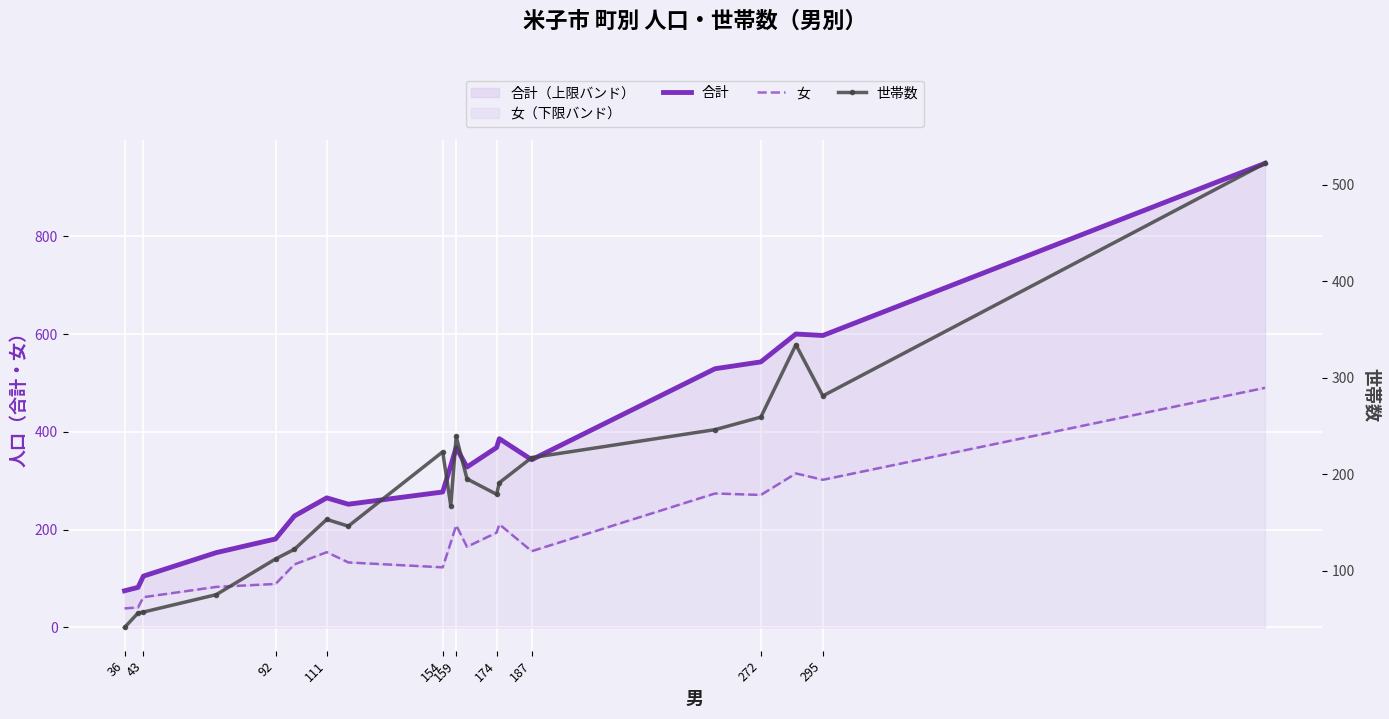

At how many categories does at least one series exceed 121?

17